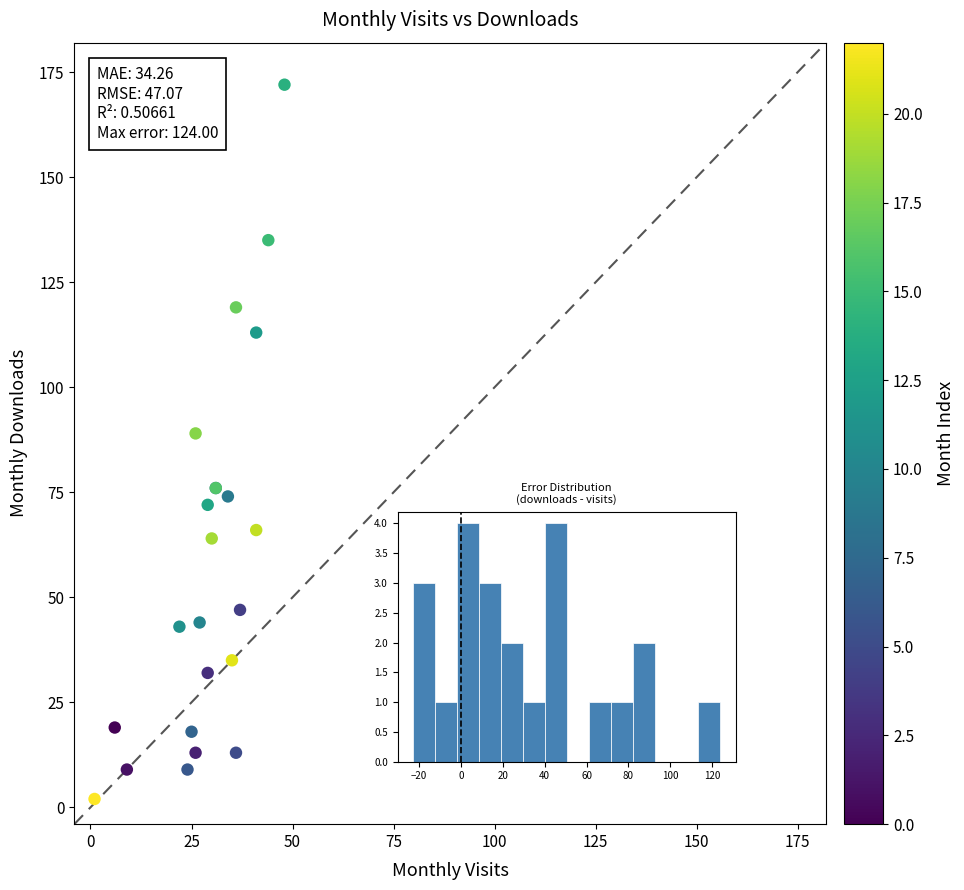

What Y value in the scatter plot is closest to 87?

89